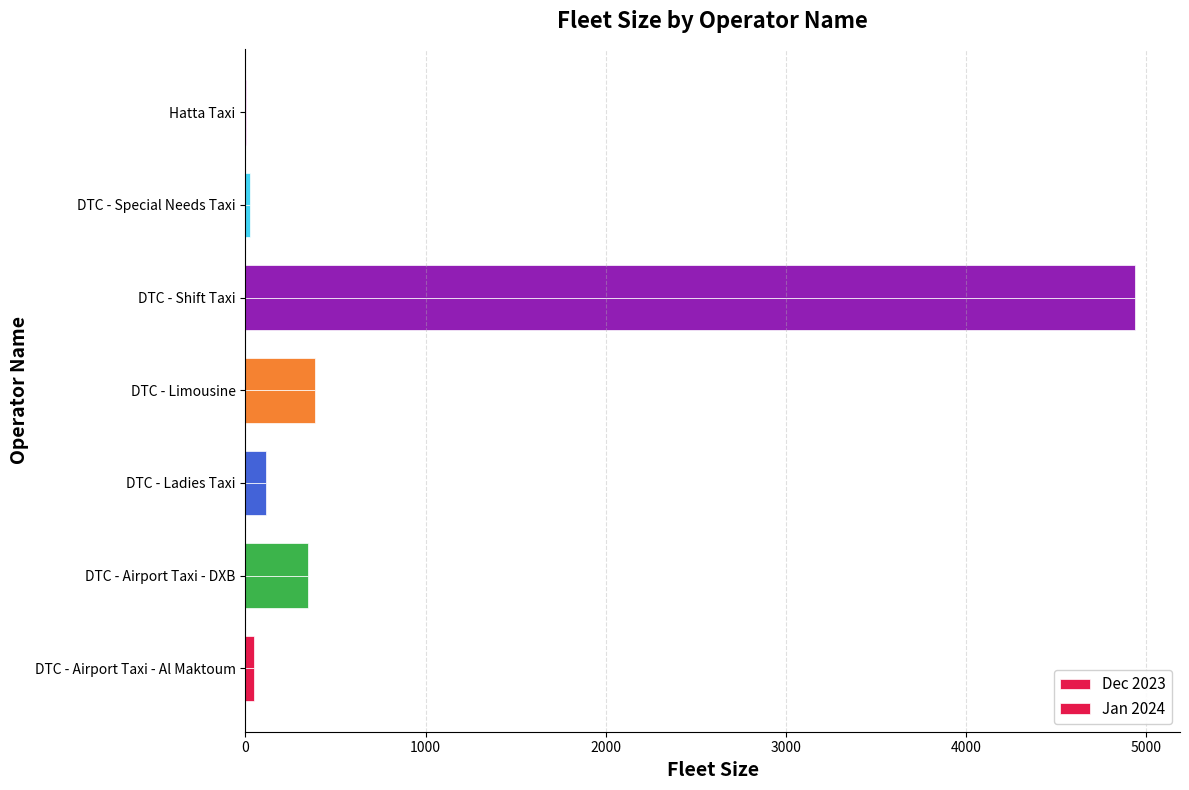

How many categories are shown in the chart?

7